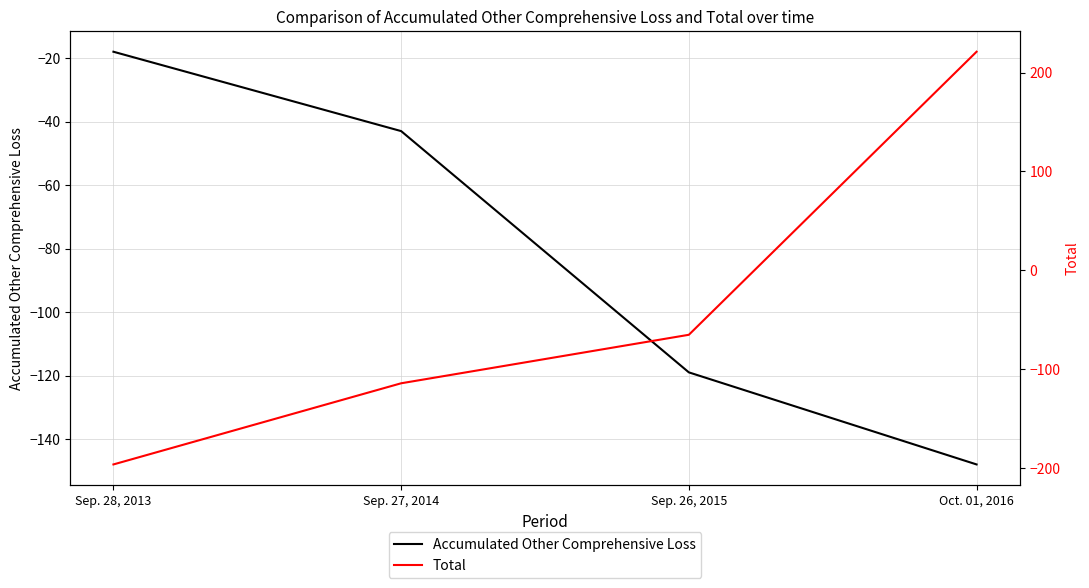

Which series has the largest total across all categories?

Total